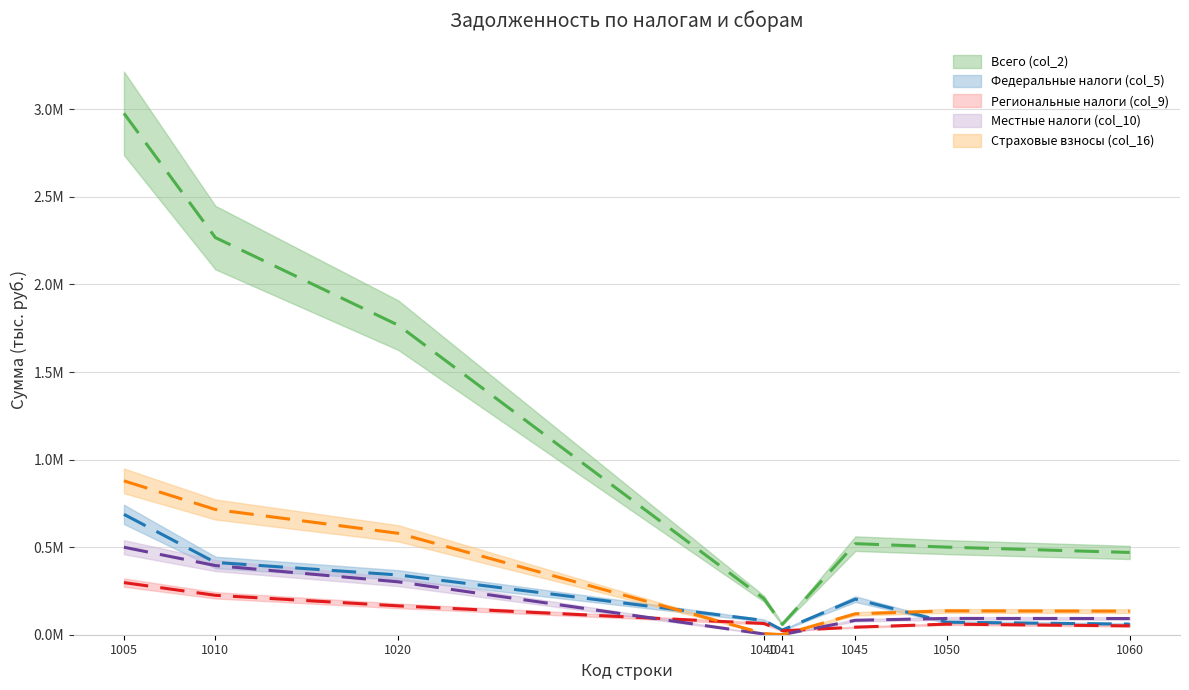

Is it true that Всего (col_2) equals 16683 at 1041?

False